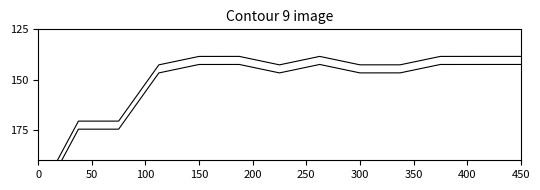

What is the approximate value of Key at 300?

142.6